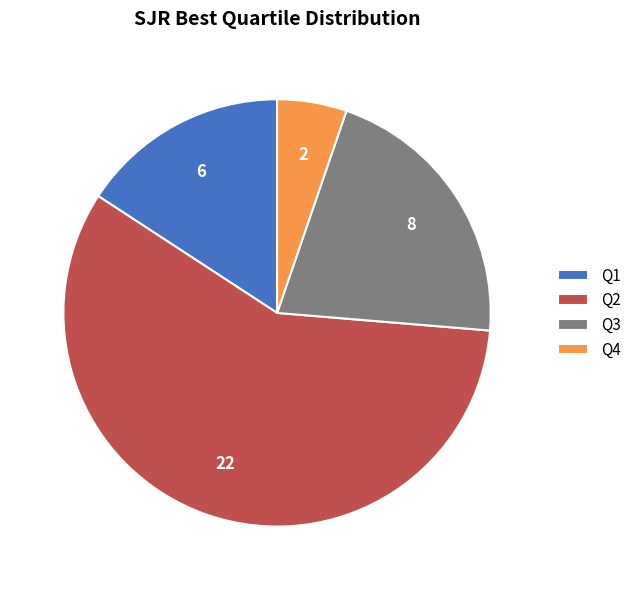

Is there a majority slice in this chart?

Yes